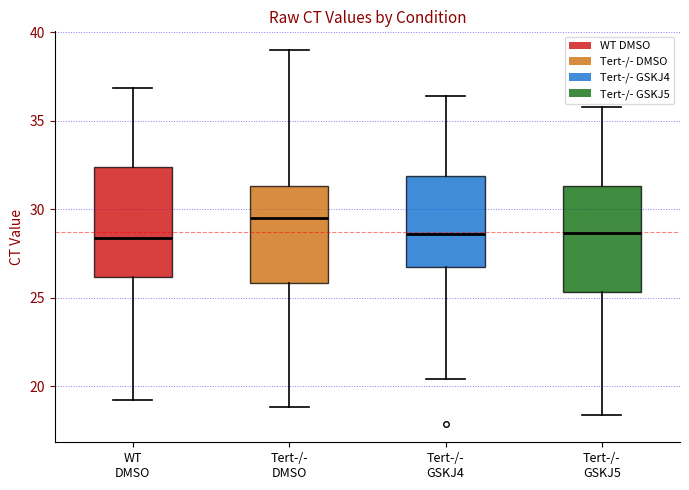

Reading left to right, read every box against the y-axis: the position of its median line, the range the box covers, and the ends of its whiskers. The values are not printed on the chart, so give them approximately, as read against the axis.

WT DMSO: median 28.5, box 26.0 to 32.5, whiskers 19.0 to 37.0
Tert-/- DMSO: median 29.5, box 26.0 to 31.5, whiskers 19.0 to 39.0
Tert-/- GSKJ4: median 28.5, box 26.5 to 32.0, whiskers 20.5 to 36.5
Tert-/- GSKJ5: median 28.5, box 25.5 to 31.5, whiskers 18.5 to 36.0